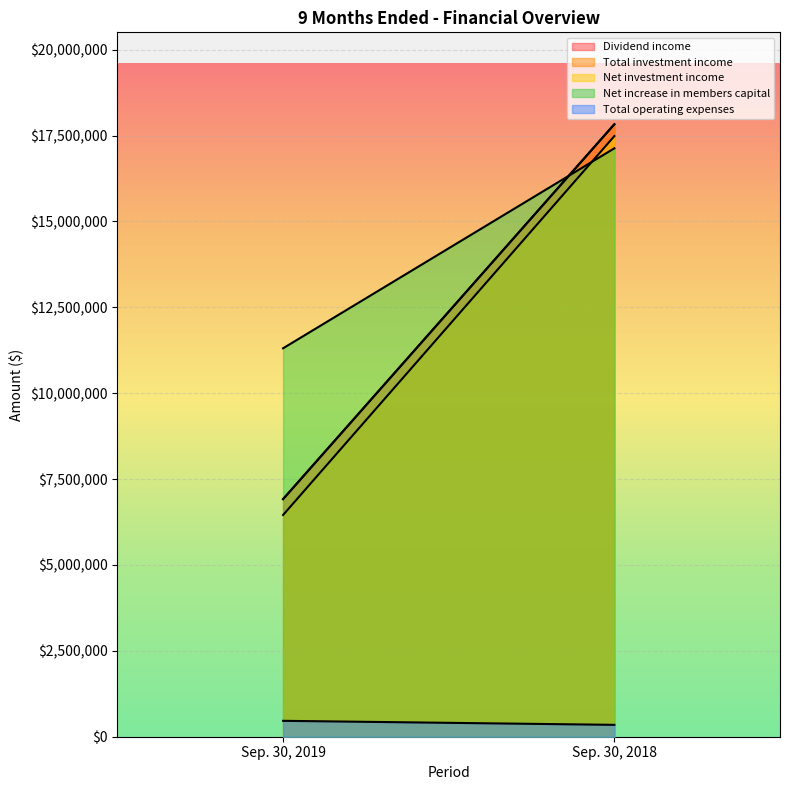

Reading right to left, list all the values displayed in this chart.

Dividend income: Sep. 30, 2018=17829718	Sep. 30, 2019=6917024
Total investment income: Sep. 30, 2018=17830858	Sep. 30, 2019=6917498
Net investment income: Sep. 30, 2018=17485224	Sep. 30, 2019=6454439
Net increase in members capital: Sep. 30, 2018=17129624	Sep. 30, 2019=11307905
Total operating expenses: Sep. 30, 2018=345634	Sep. 30, 2019=463059